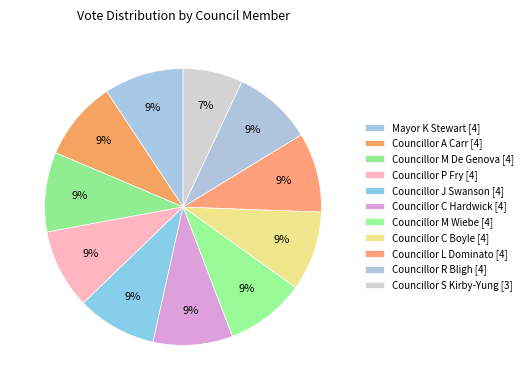

How many segments does this pie chart have?

11